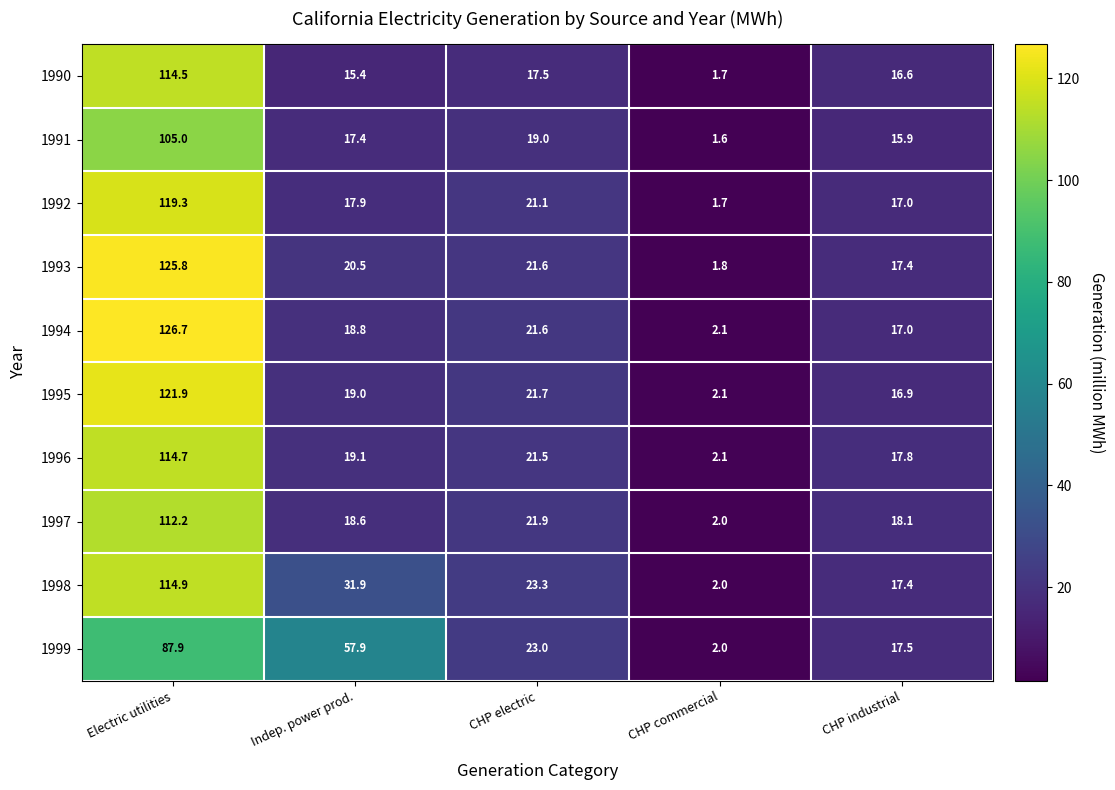

Count the number of data series in this chart.

10